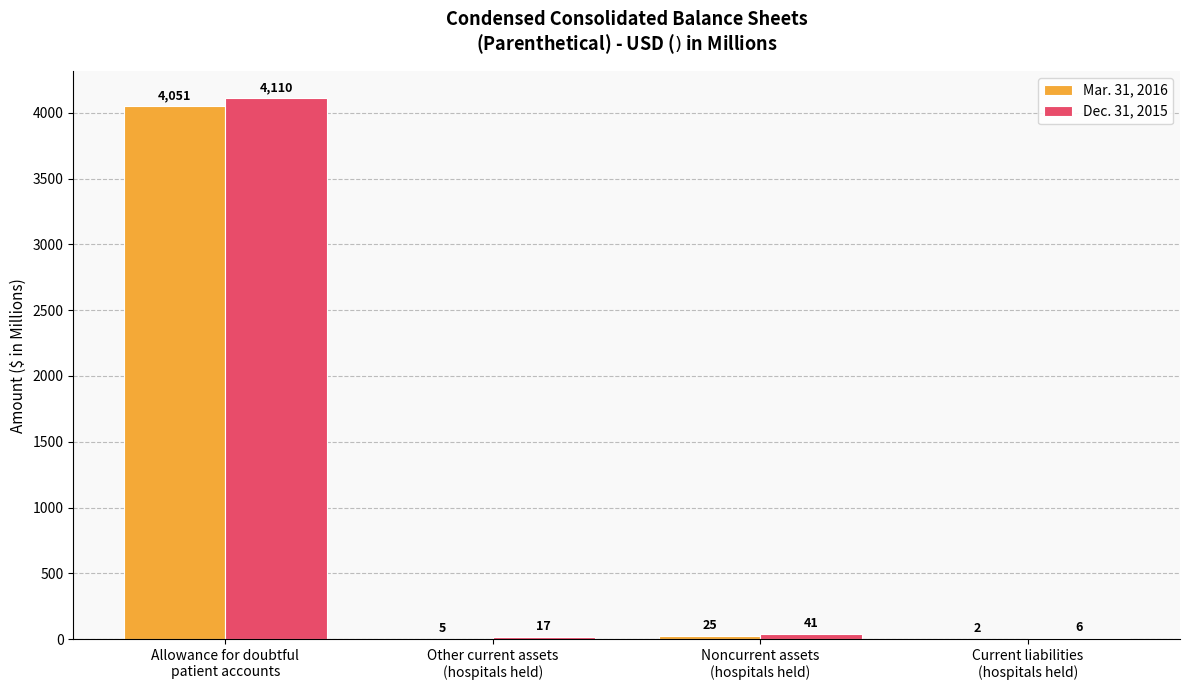

What is the maximum value shown in the chart?

4110